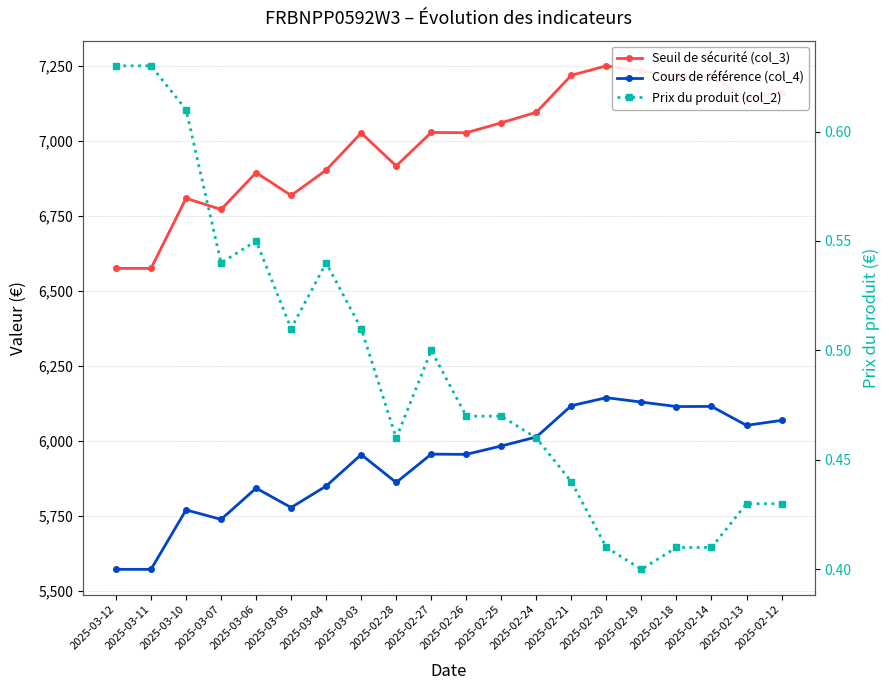

What is the difference between the maximum and minimum values in the Cours de référence (col_4) series?

572.1